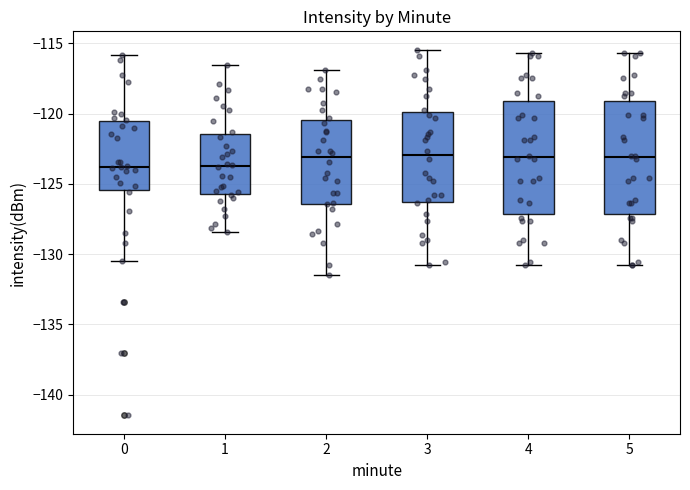

Reading left to right, read every box against the y-axis: the position of its median line, the range the box covers, and the ends of its whiskers. The values are not printed on the chart, so give them approximately, as read against the axis.

0: median -124.0, box -125.5 to -120.5, whiskers -130.5 to -116.0
1: median -123.5, box -125.5 to -121.5, whiskers -128.5 to -116.5
2: median -123.0, box -126.5 to -120.5, whiskers -131.5 to -117.0
3: median -123.0, box -126.5 to -120.0, whiskers -131.0 to -115.5
4: median -123.0, box -127.0 to -119.0, whiskers -131.0 to -115.5
5: median -123.0, box -127.0 to -119.0, whiskers -131.0 to -115.5